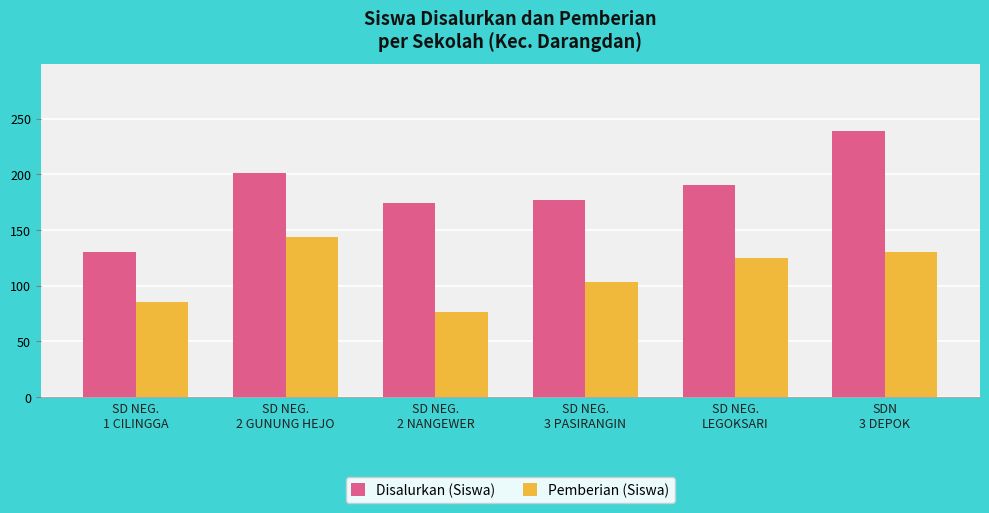

At how many categories does at least one series exceed 141?

5